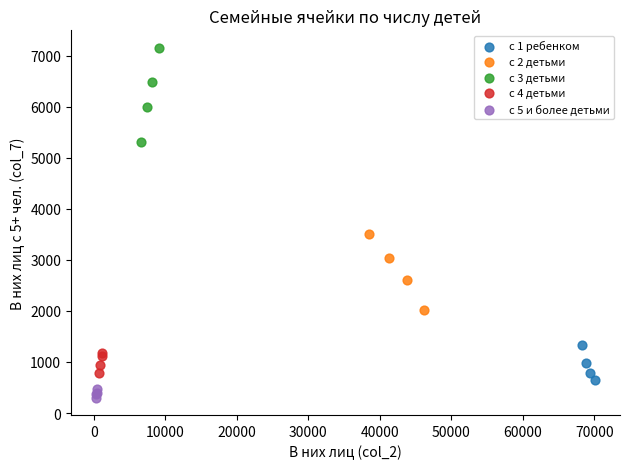

Which series contains the lowest Y value?

с 5 и более детьми